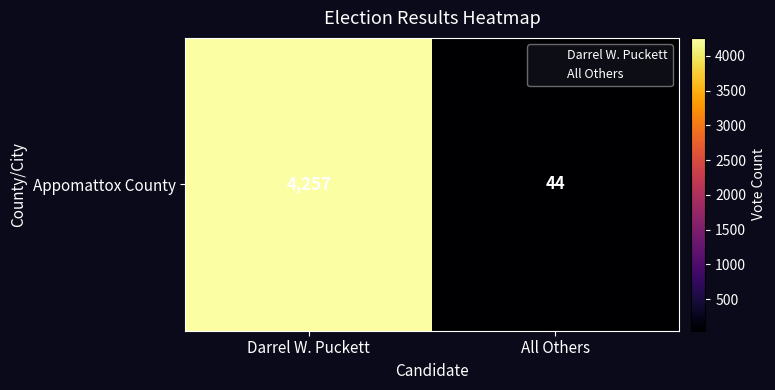

At which label is the value closest to 2150?

All Others